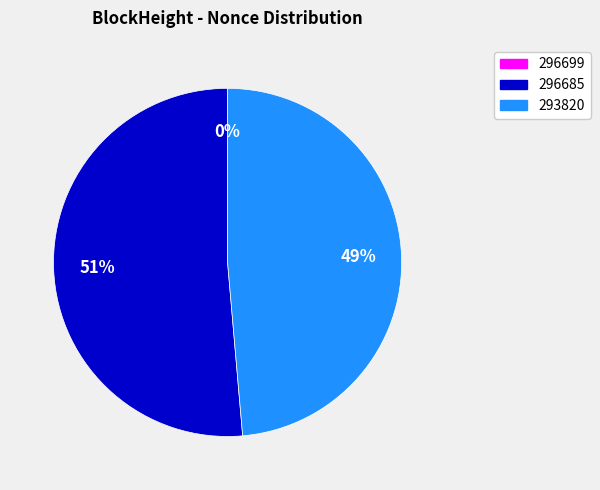

To the nearest percent, what is the difference between the largest and smallest slice percentages?

51%